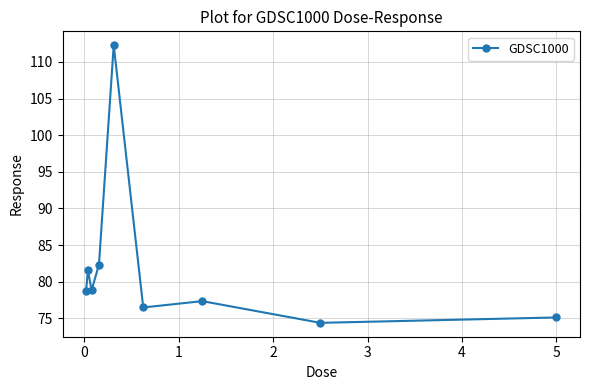

Is this an area chart (filled region under the line)?

No